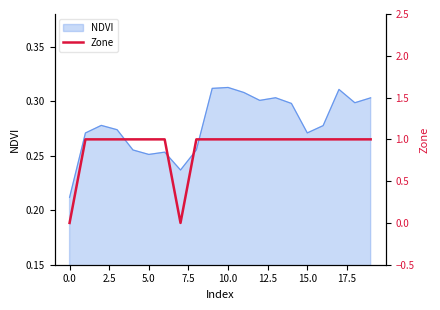

The NDVI series shows 0.4 at 5.0. True or false?

False